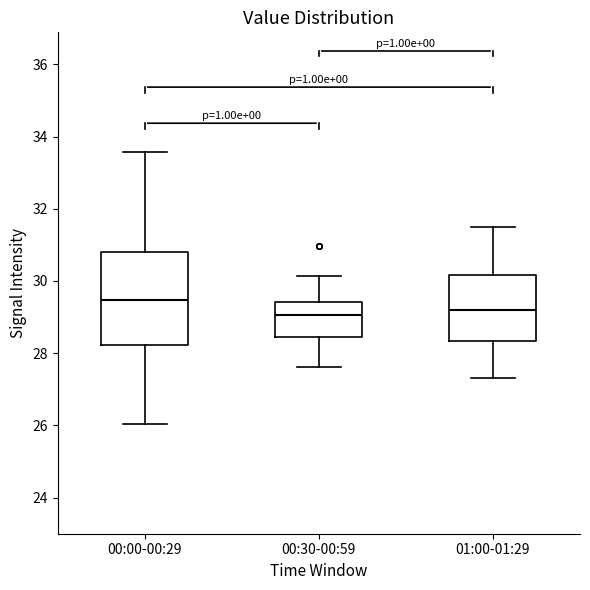

Comparing the boxes themselves (not the whiskers), which one is the tallest?

00:00-00:29